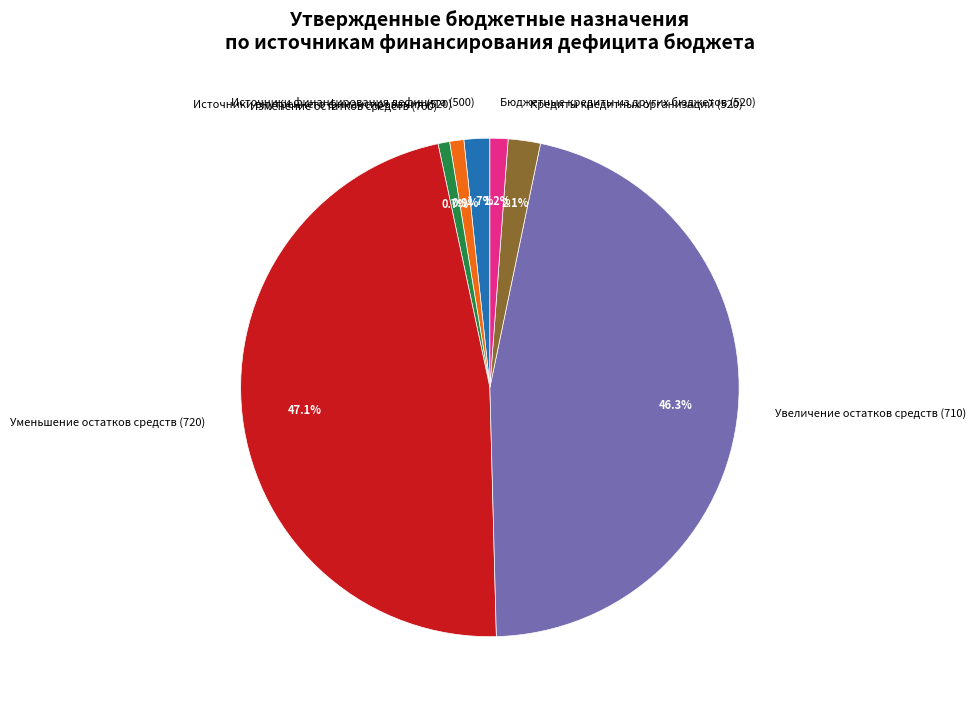

To the nearest percent, what portion does Уменьшение остатков средств (720) represent?

47%